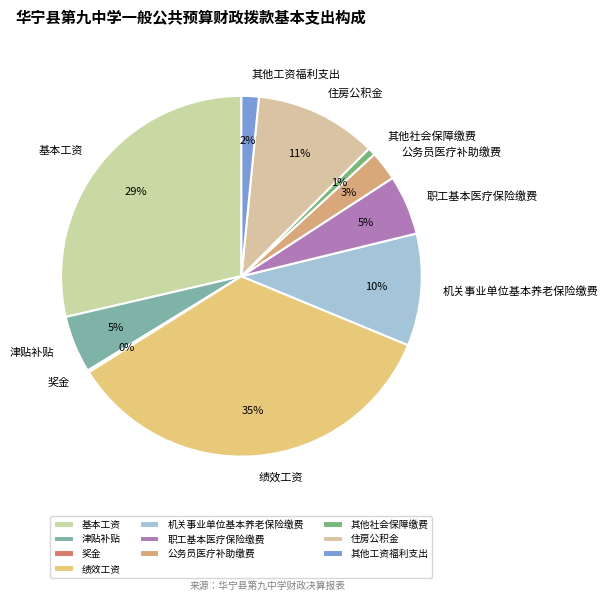

To the nearest percent, what portion does 机关事业单位基本养老保险缴费 represent?

10%